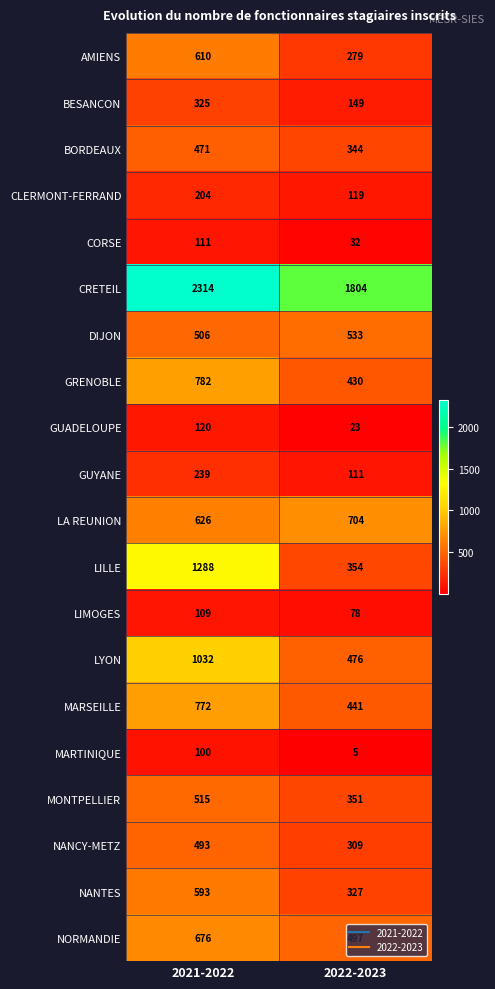

At which category is the sum across all series the highest?

2021-2022